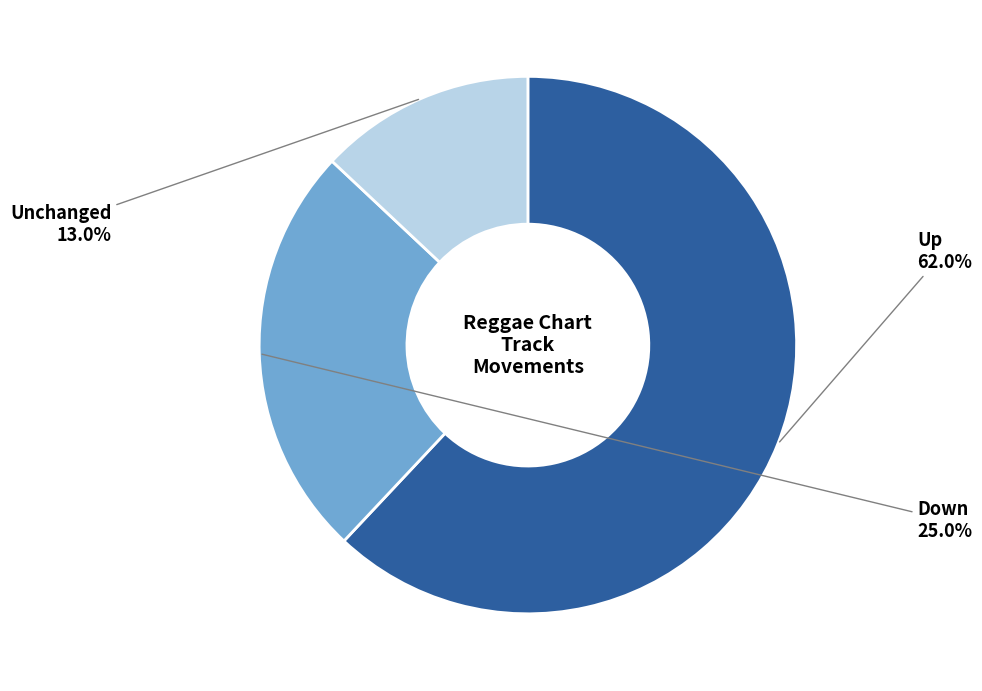

To the nearest percent, what is the difference between the largest and smallest slice percentages?

49%